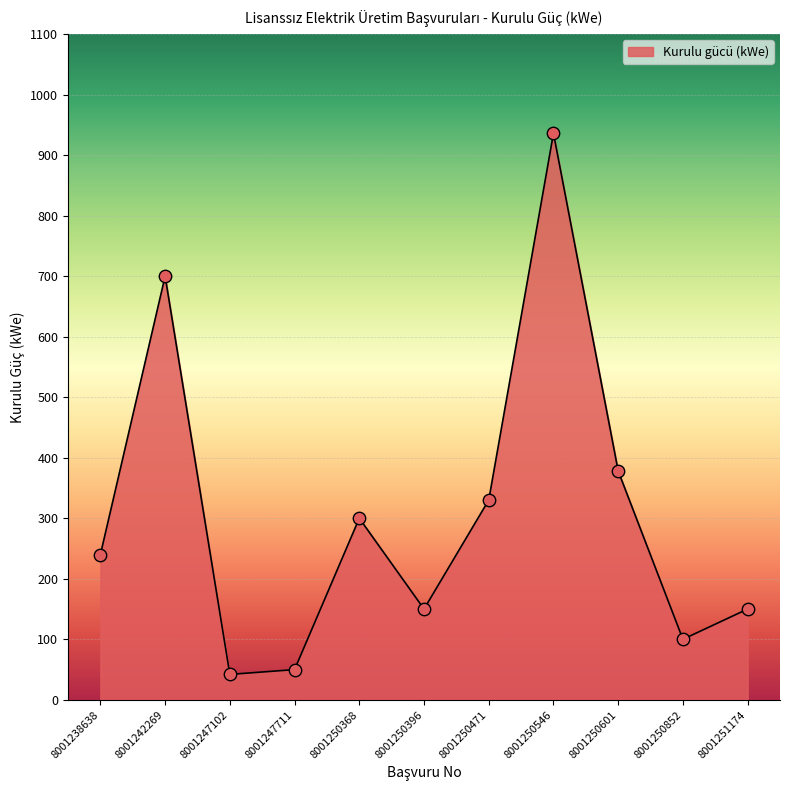

Between 8001250852 and 8001250601, which is larger?

8001250601